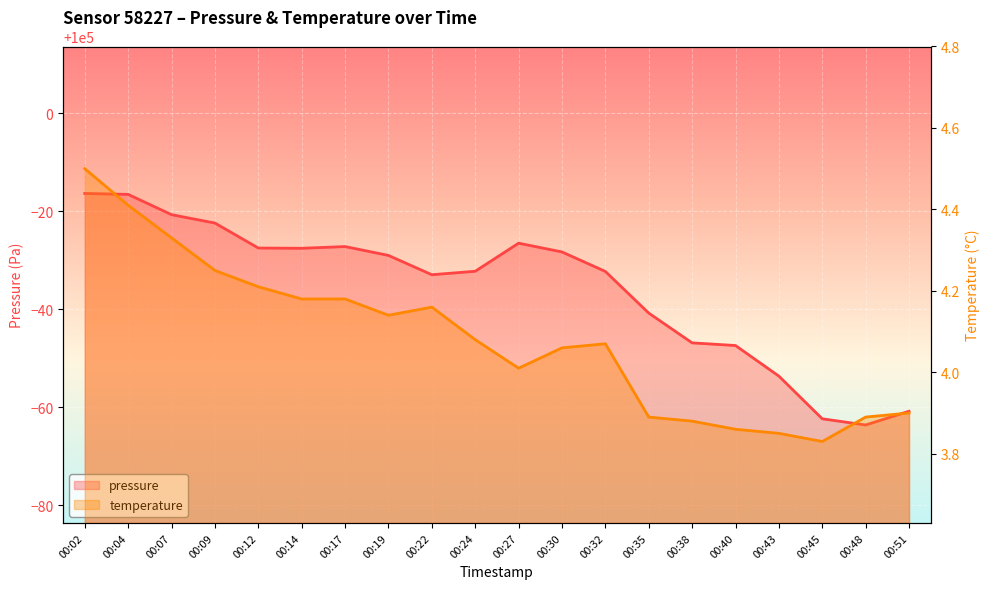

How many lines are shown in the chart?

2